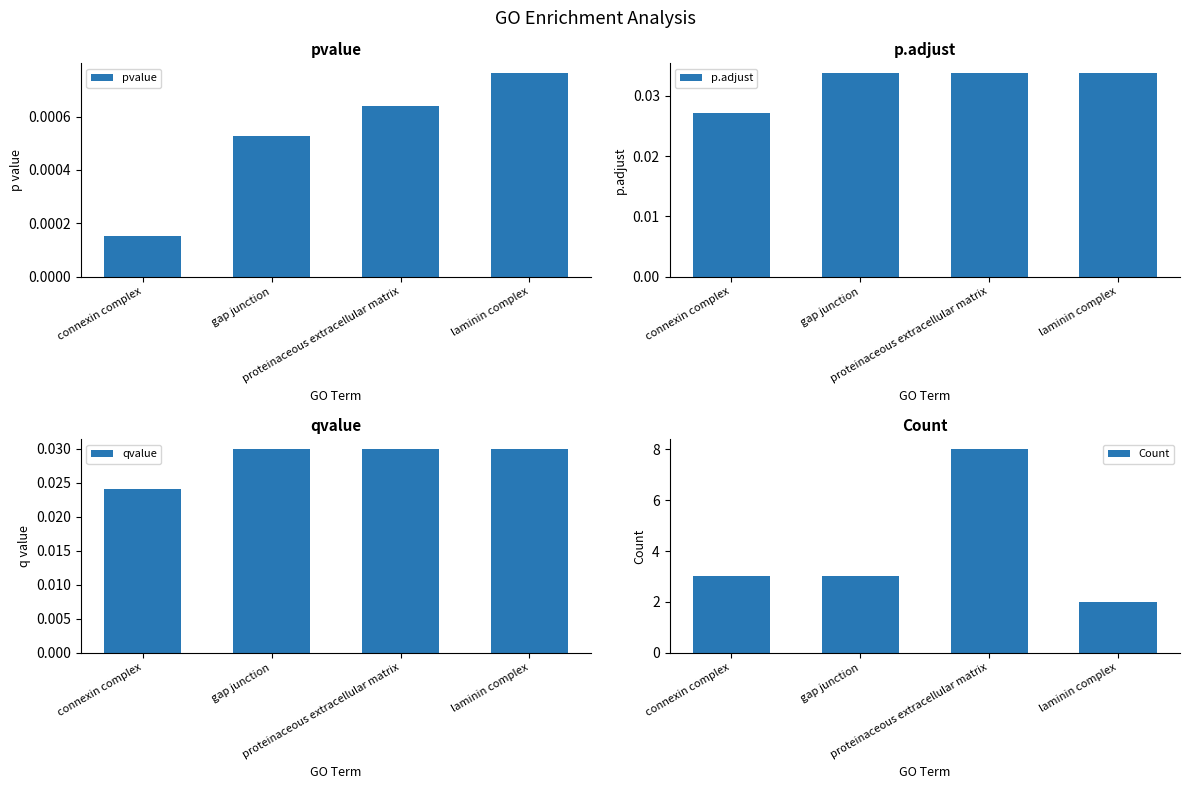

What is the total value across all series at gap junction?

3.1